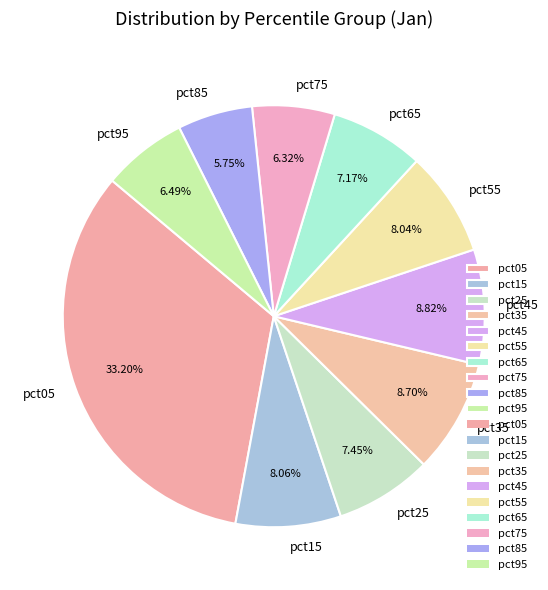

Approximately how many times larger is the value at pct15 compared to pct05?

0.2